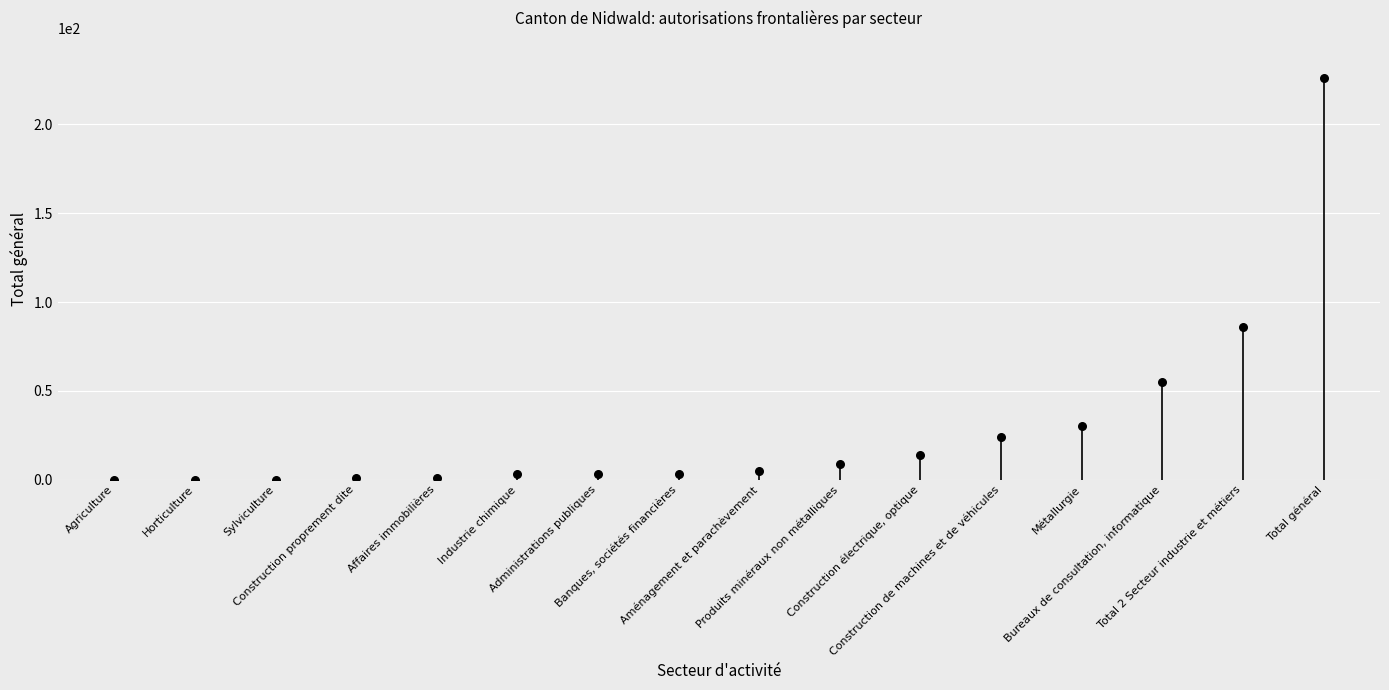

What Y value in the scatter plot is closest to 113?

86